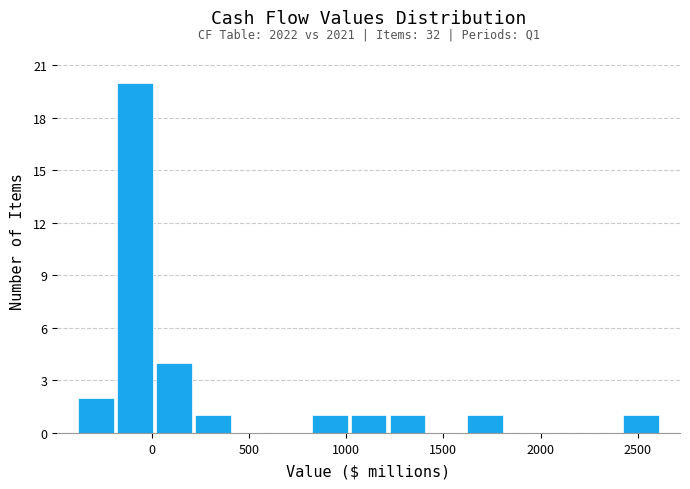

Which range on the x-axis has the tallest bar?

-200 to 0